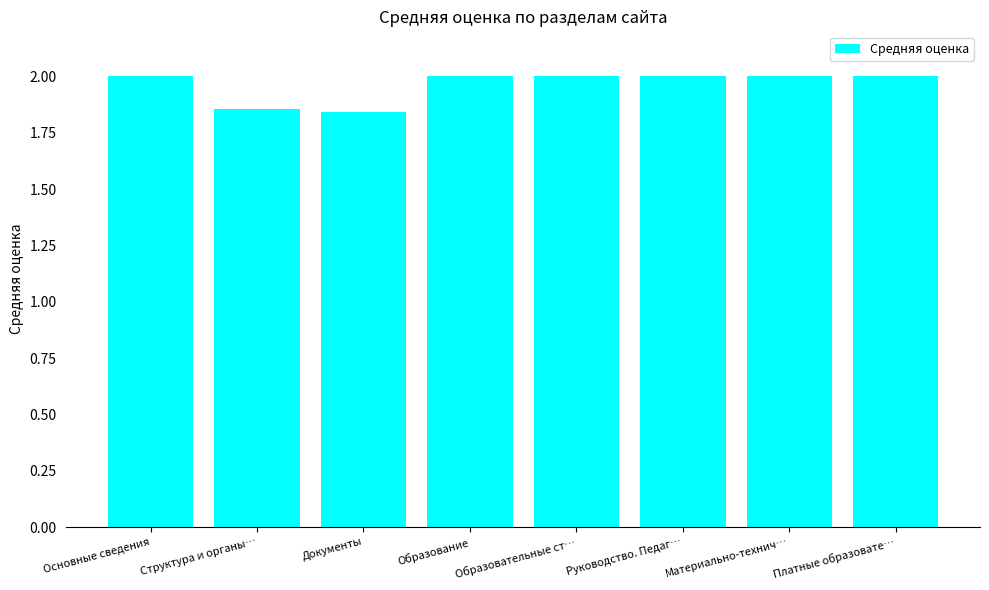

What is the value of the 1st bar from the left?

2.0